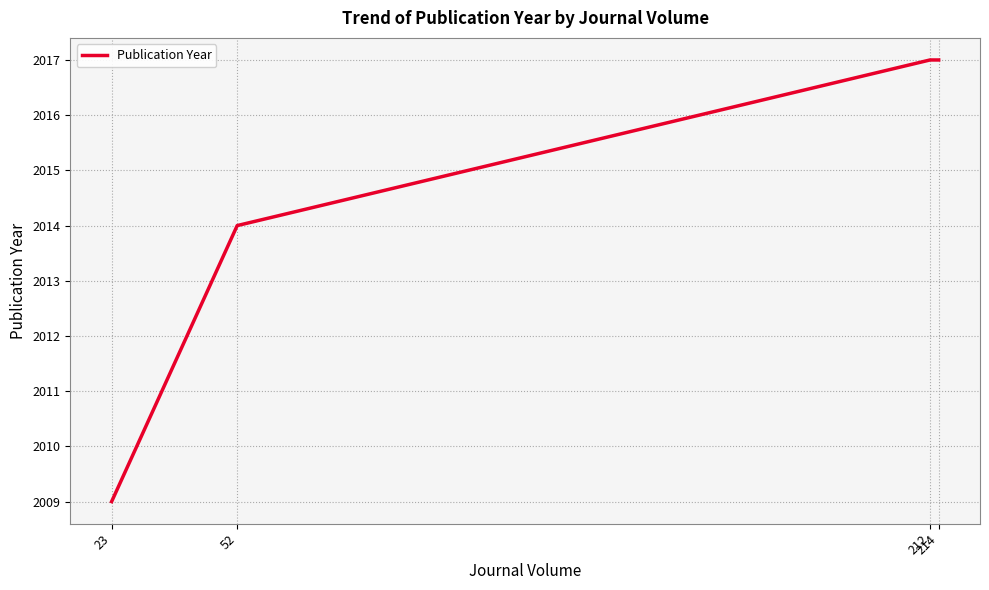

What is the sum of the values at 23 and 214?

4026